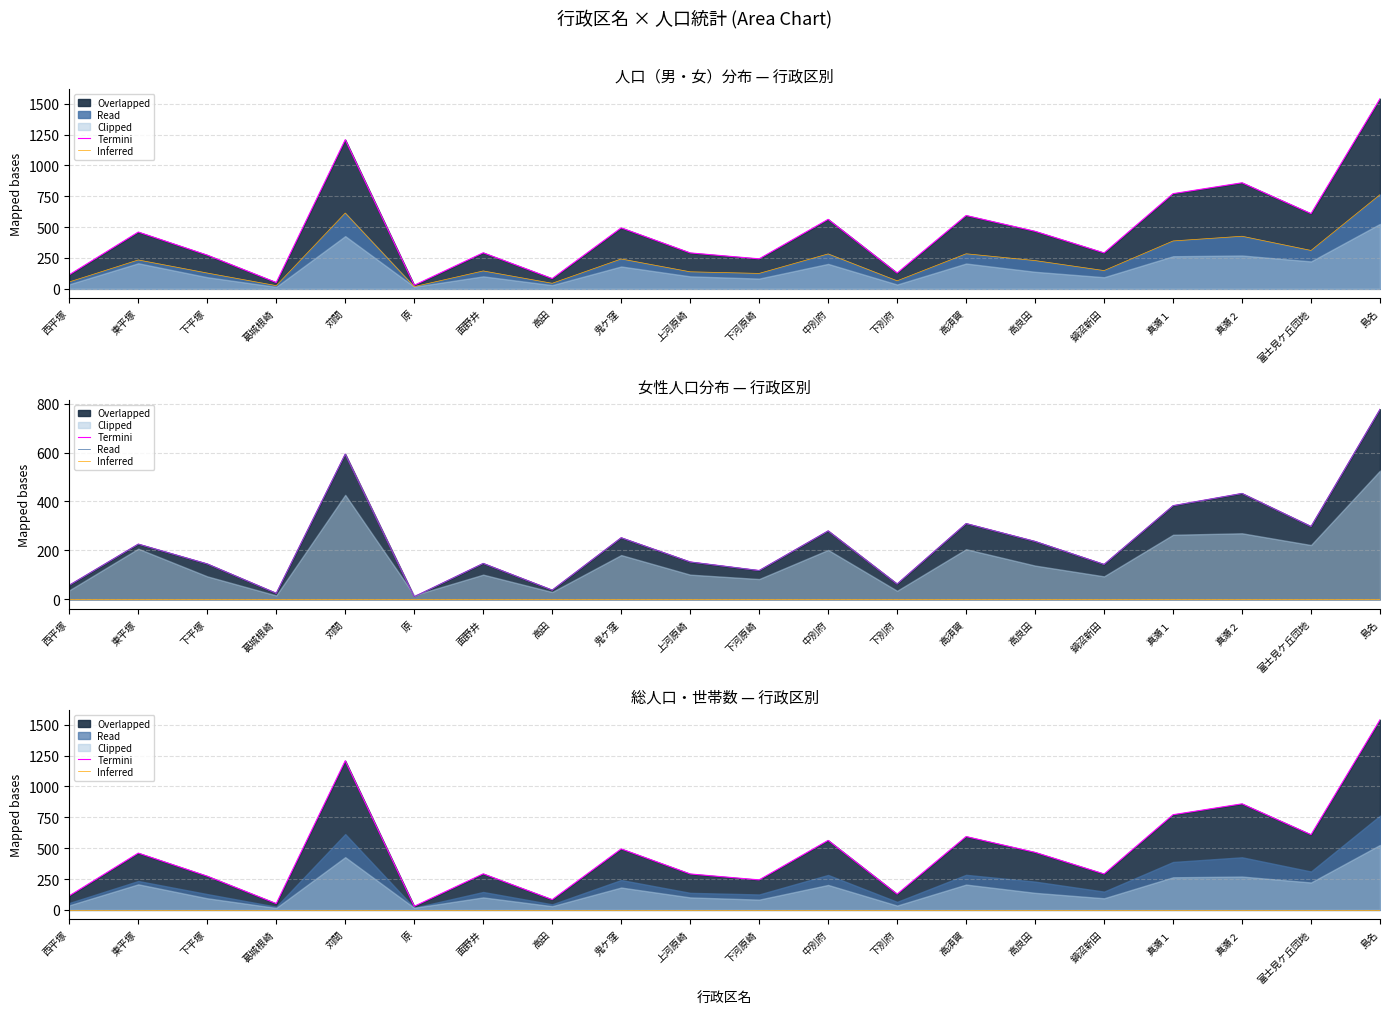

At which category does the chart reach its peak across all series?

島名